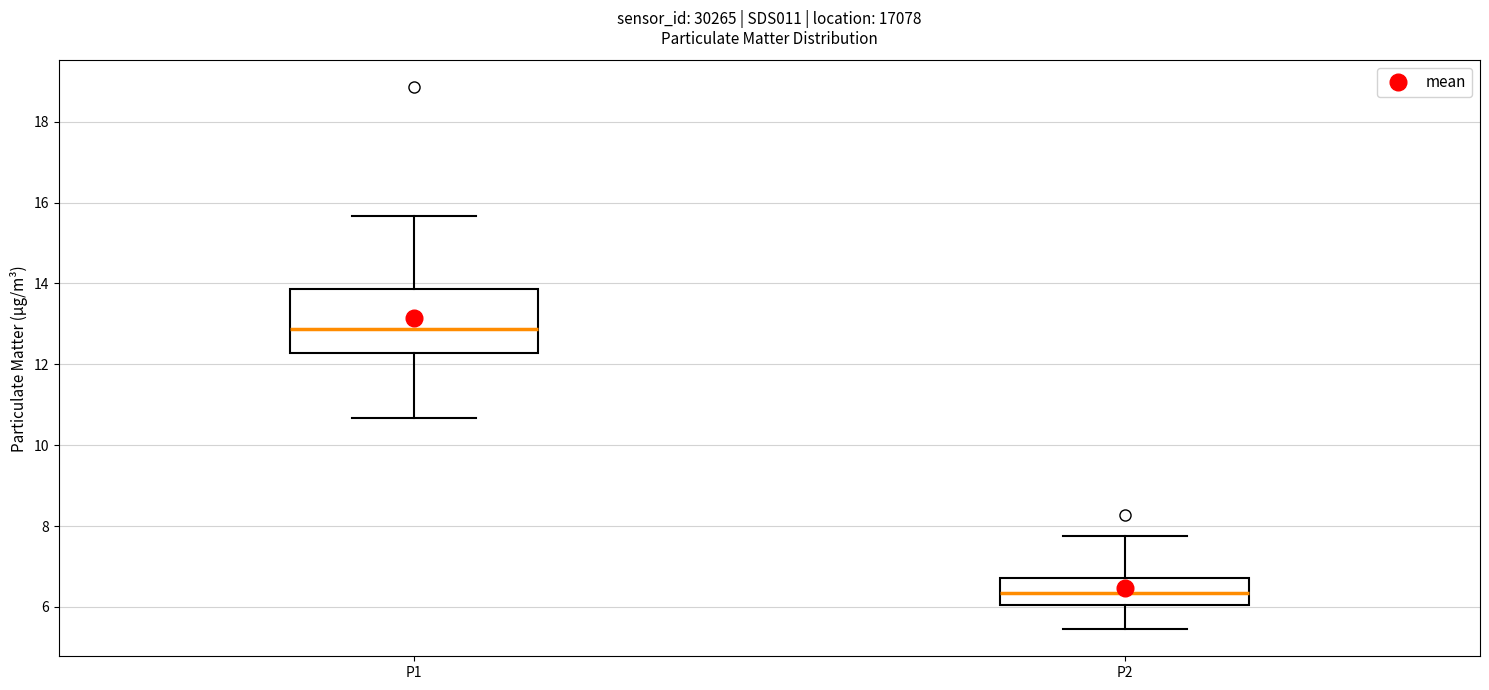

Reading left to right, read every box against the y-axis: the position of its median line, the range the box covers, and the ends of its whiskers. The values are not printed on the chart, so give them approximately, as read against the axis.

P1: median 12.8, box 12.2 to 13.8, whiskers 10.6 to 15.6
P2: median 6.4, box 6.0 to 6.8, whiskers 5.4 to 7.8